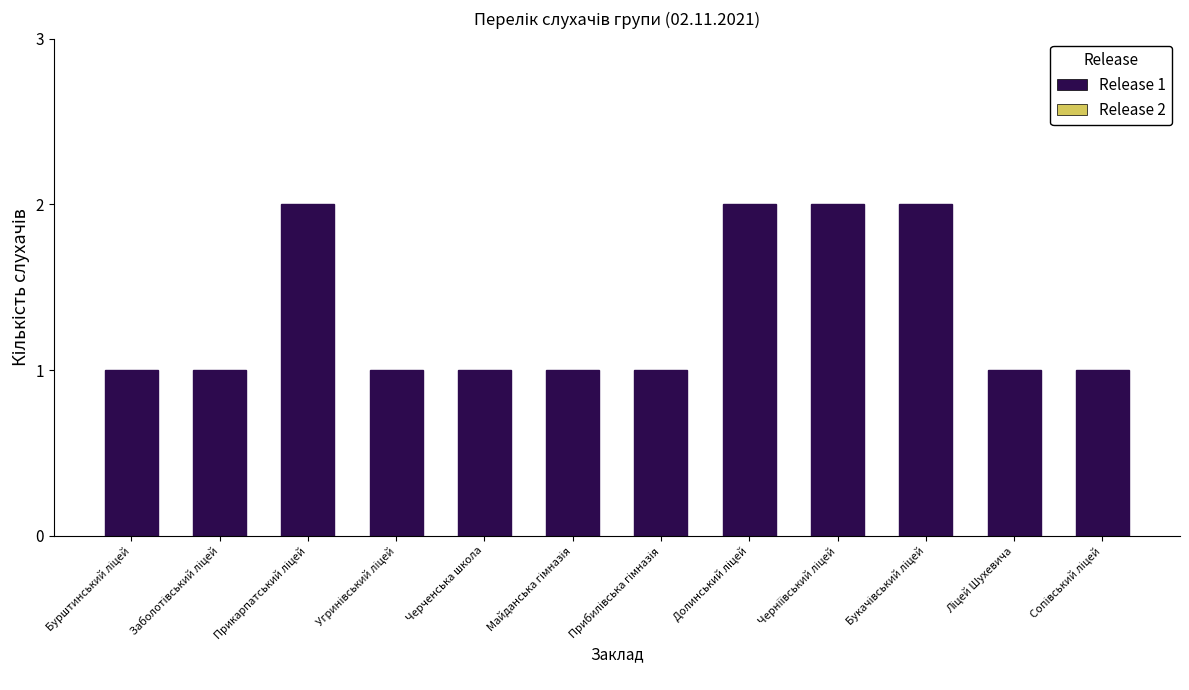

What is the label of the 5th bar from the left?

Черченська школа